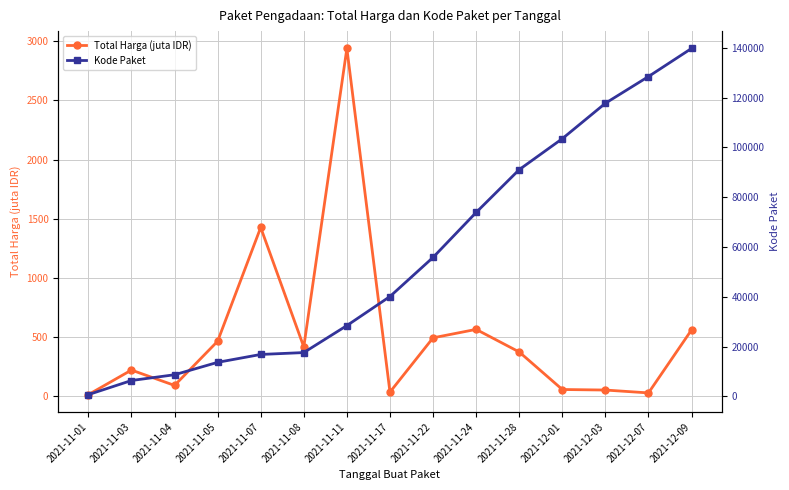

Is it true that Total Harga (juta IDR) equals 220.5 at 2021-11-03?

True